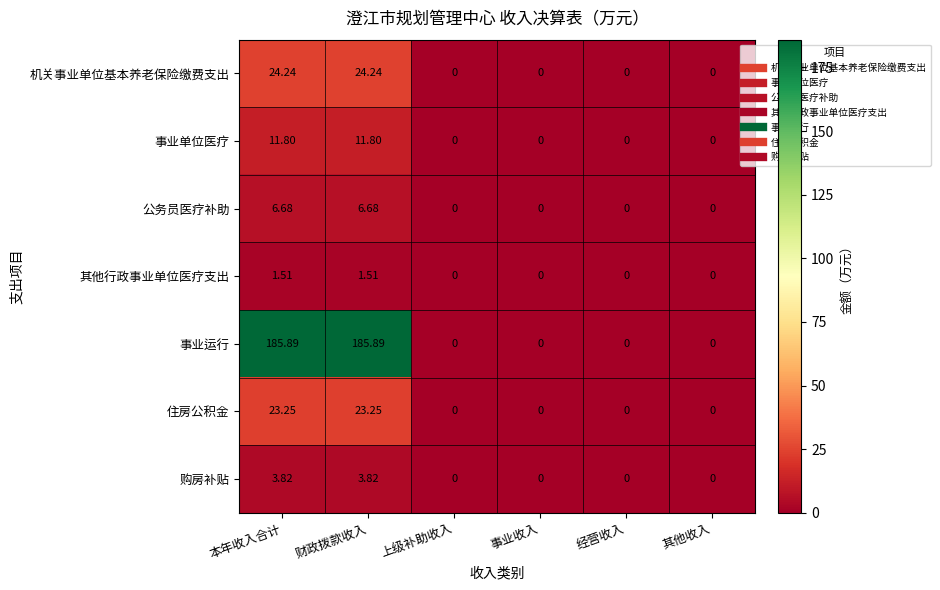

At 本年收入合计, list the series in order from smallest to largest.

其他行政事业单位医疗支出, 购房补贴, 公务员医疗补助, 事业单位医疗, 住房公积金, 机关事业单位基本养老保险缴费支出, 事业运行